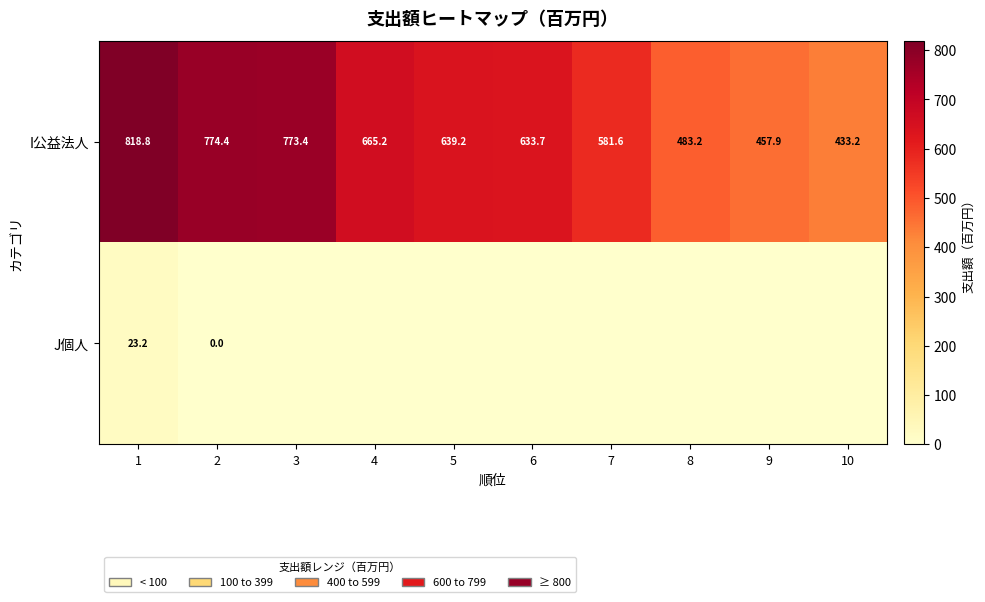

The I公益法人 series shows 220.2 at 1. True or false?

False